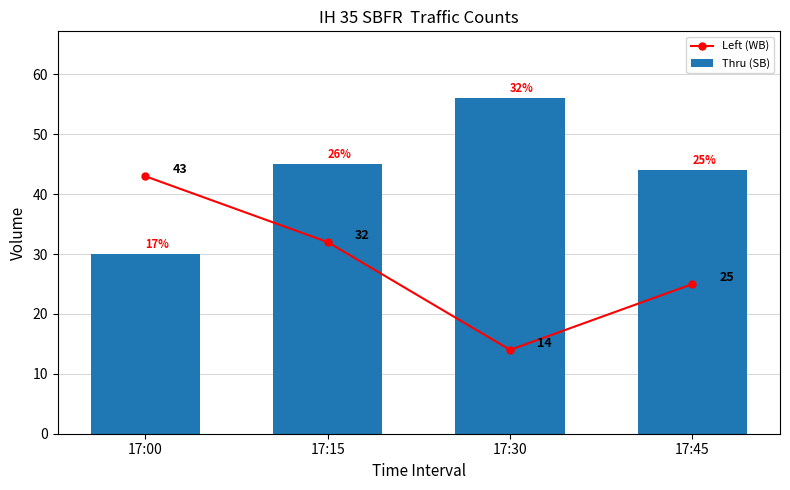

What is the value of the Thru (SB) bar at the 4th from the left?

44